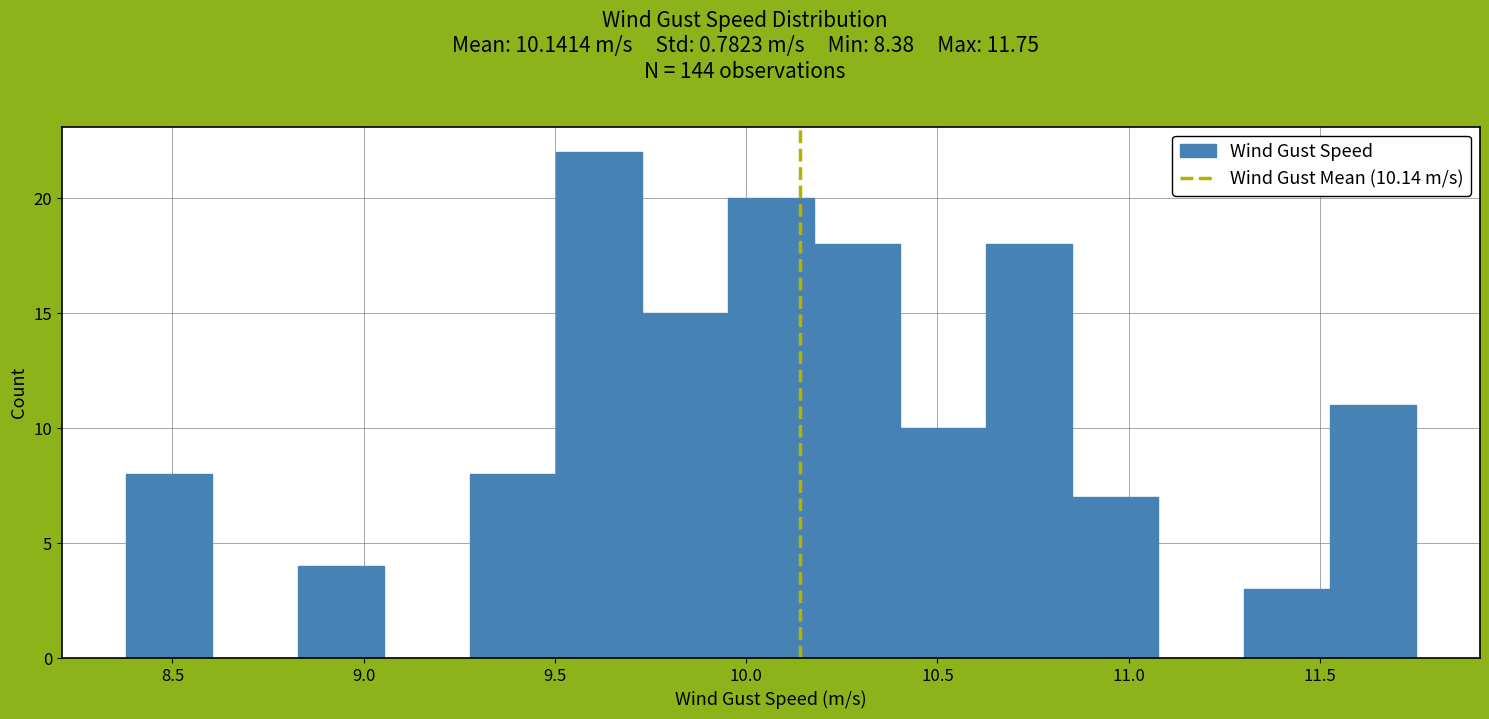

Reading left to right, transcribe this chart: for each bar, give the range it covers on the x-axis and its height. Neither the bar edges nor the heights are printed on the chart, so give them approximately, as read against the axes.

8.40 to 8.60: 8
8.60 to 8.85: 0
8.85 to 9.05: 4
9.05 to 9.30: 0
9.30 to 9.50: 8
9.50 to 9.75: 22
9.75 to 9.95: 15
9.95 to 10.20: 20
10.20 to 10.40: 18
10.40 to 10.65: 10
10.65 to 10.85: 18
10.85 to 11.10: 7
11.10 to 11.30: 0
11.30 to 11.55: 3
11.55 to 11.75: 11